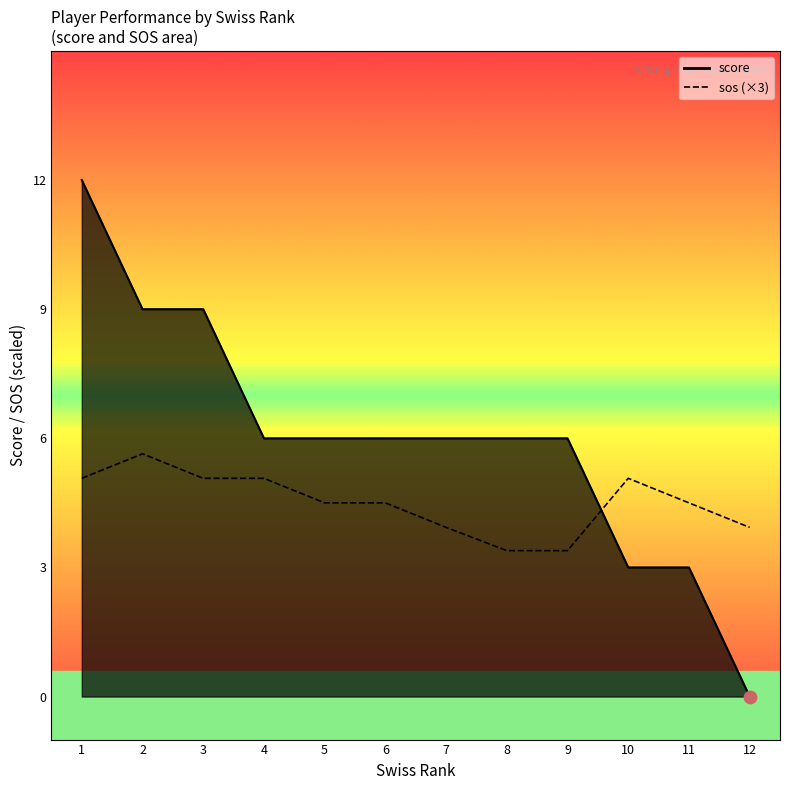

What are all the series names shown in the legend?

score, sos